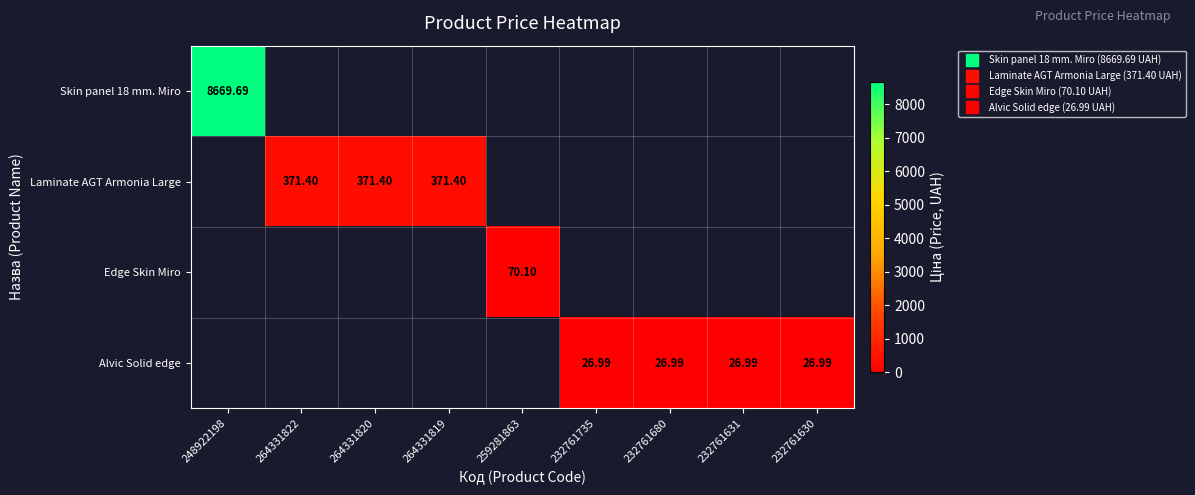

What is the greatest value displayed?

8669.7